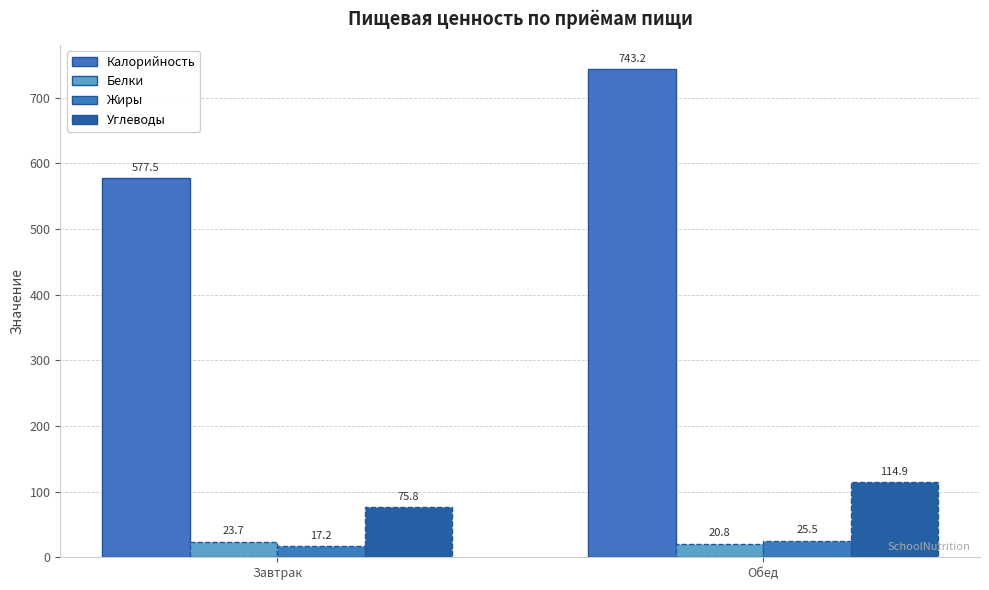

At how many categories does at least one series exceed 389?

2